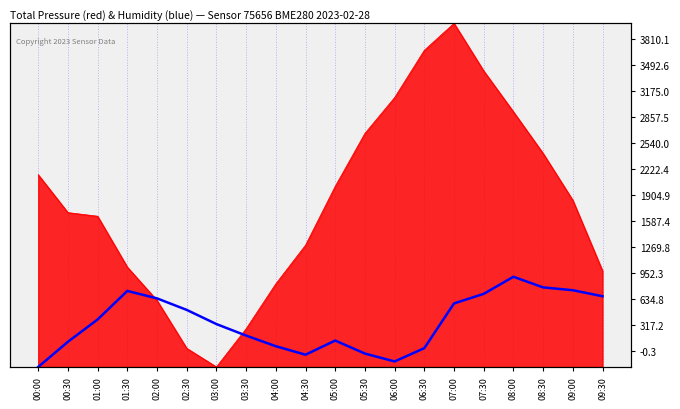

Reading left to right, list all the values displayed in this chart.

00:00=0.0	00:30=279.0	01:00=526.5	01:30=842.8	02:00=760.3	02:30=632.6	03:00=475.4	03:30=347.7	04:00=229.9	04:30=135.6	05:00=292.7	05:30=148.3	06:00=60.9	06:30=208.3	07:00=704.3	07:30=810.4	08:00=1000.0	08:30=882.1	09:00=850.7	09:30=783.9